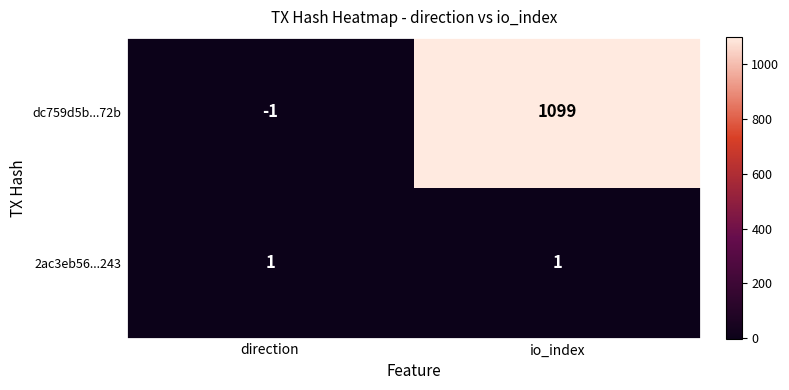

Rank the series at io_index from lowest to highest value.

2ac3eb56...243, dc759d5b...72b